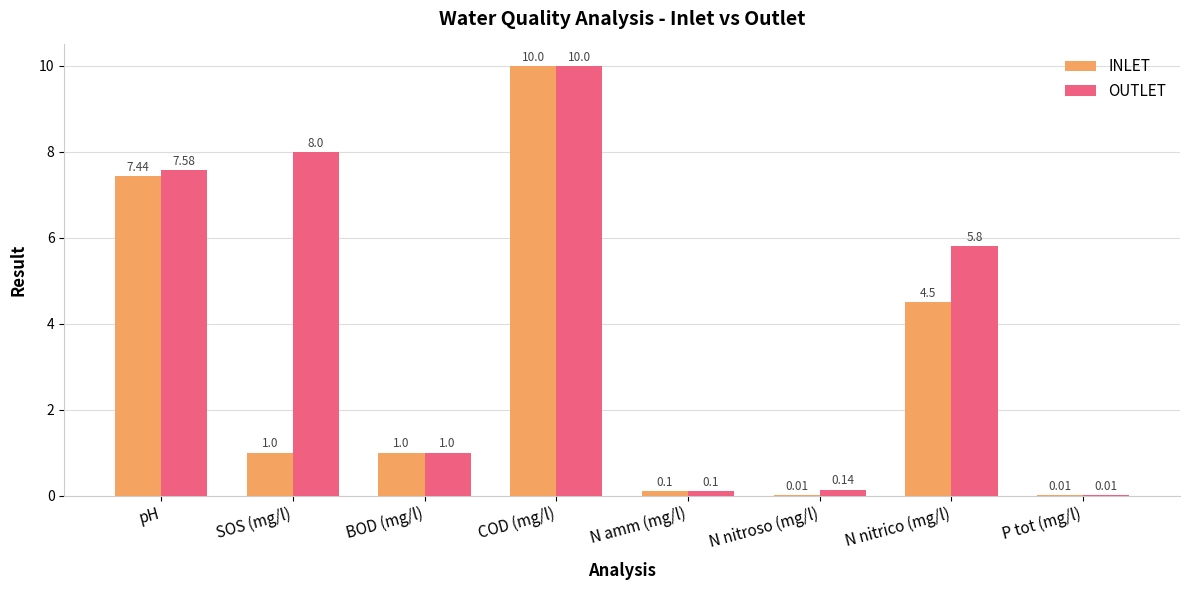

How many series are shown in this chart?

2